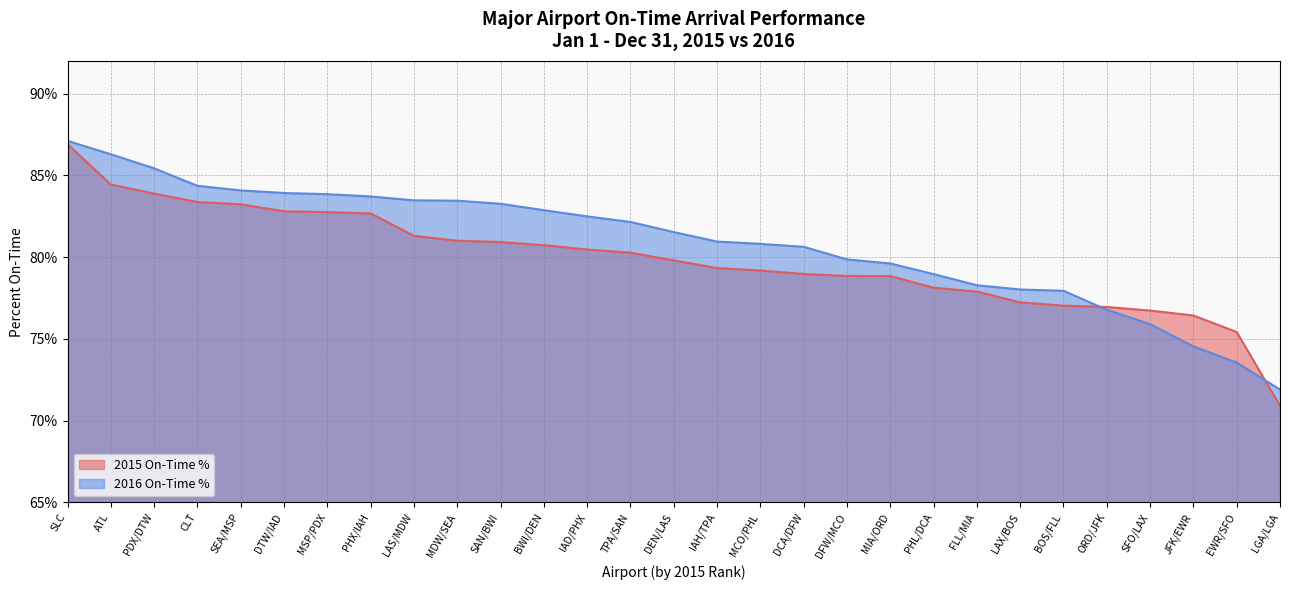

Between CLT and JFK/EWR, which series saw the biggest shift?

2016 On-Time %